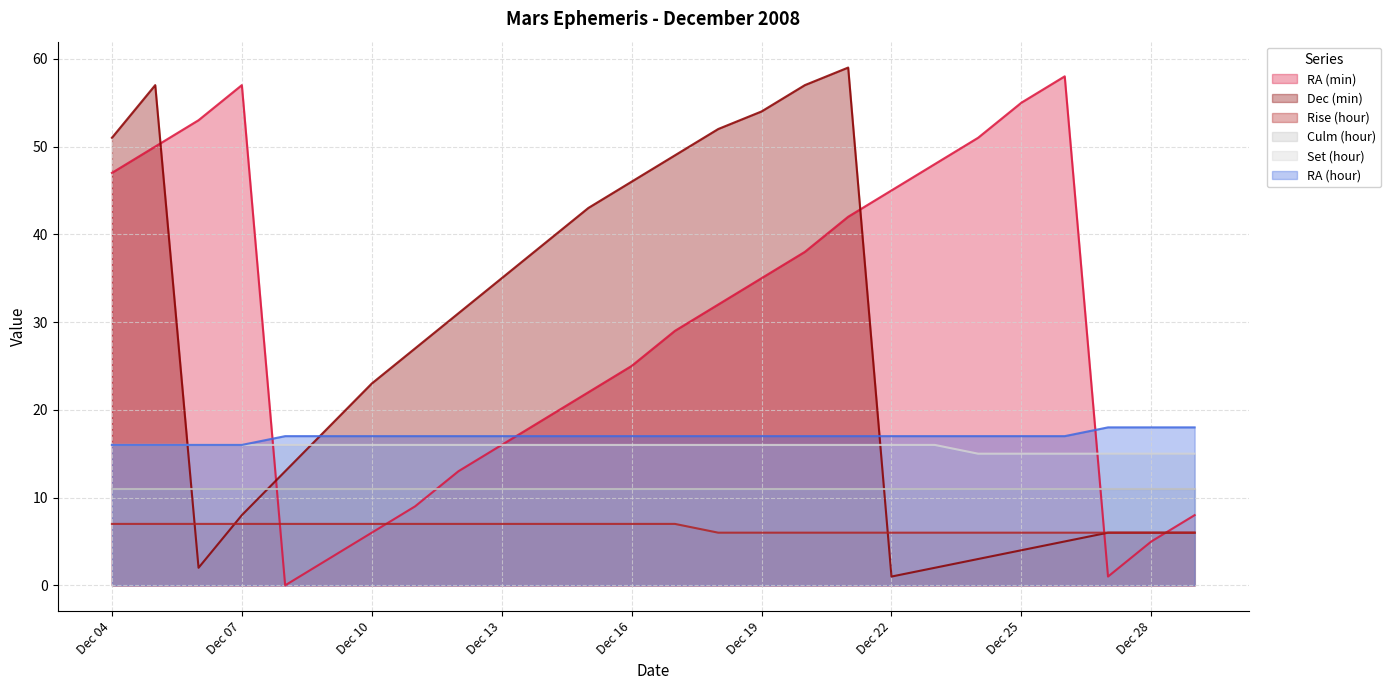

At how many categories does at least one series exceed 6?

26